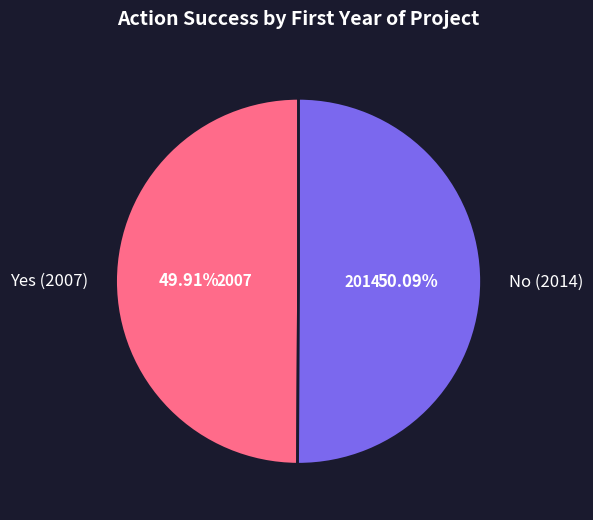

Count the number of slices in the pie.

2